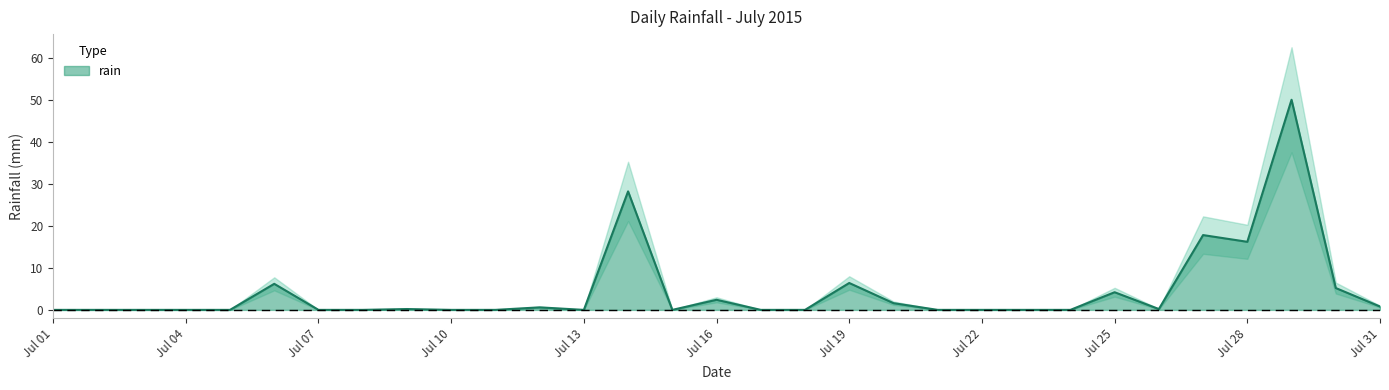

How many positive values are there?

14